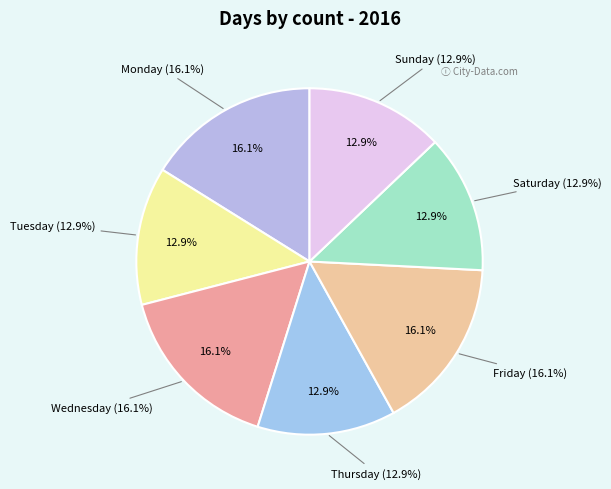

True or false: Monday accounts for 16% of the total.

True